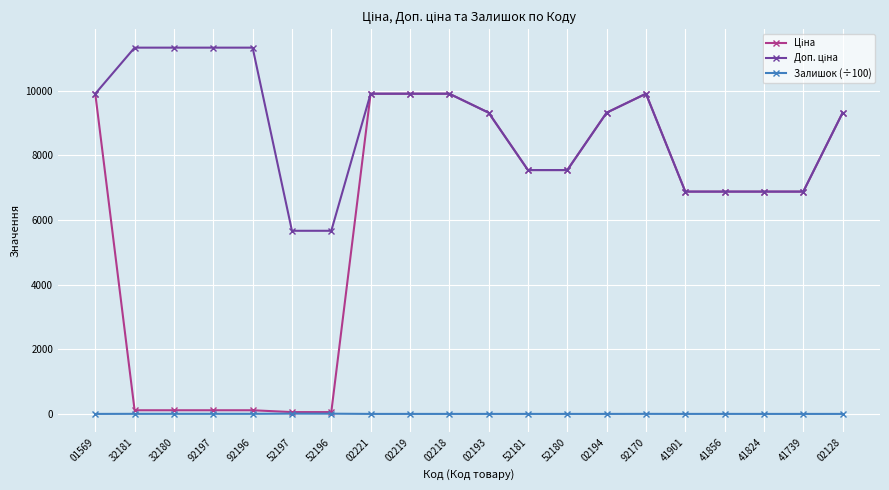

What is the maximum value shown in the chart?

11334.0